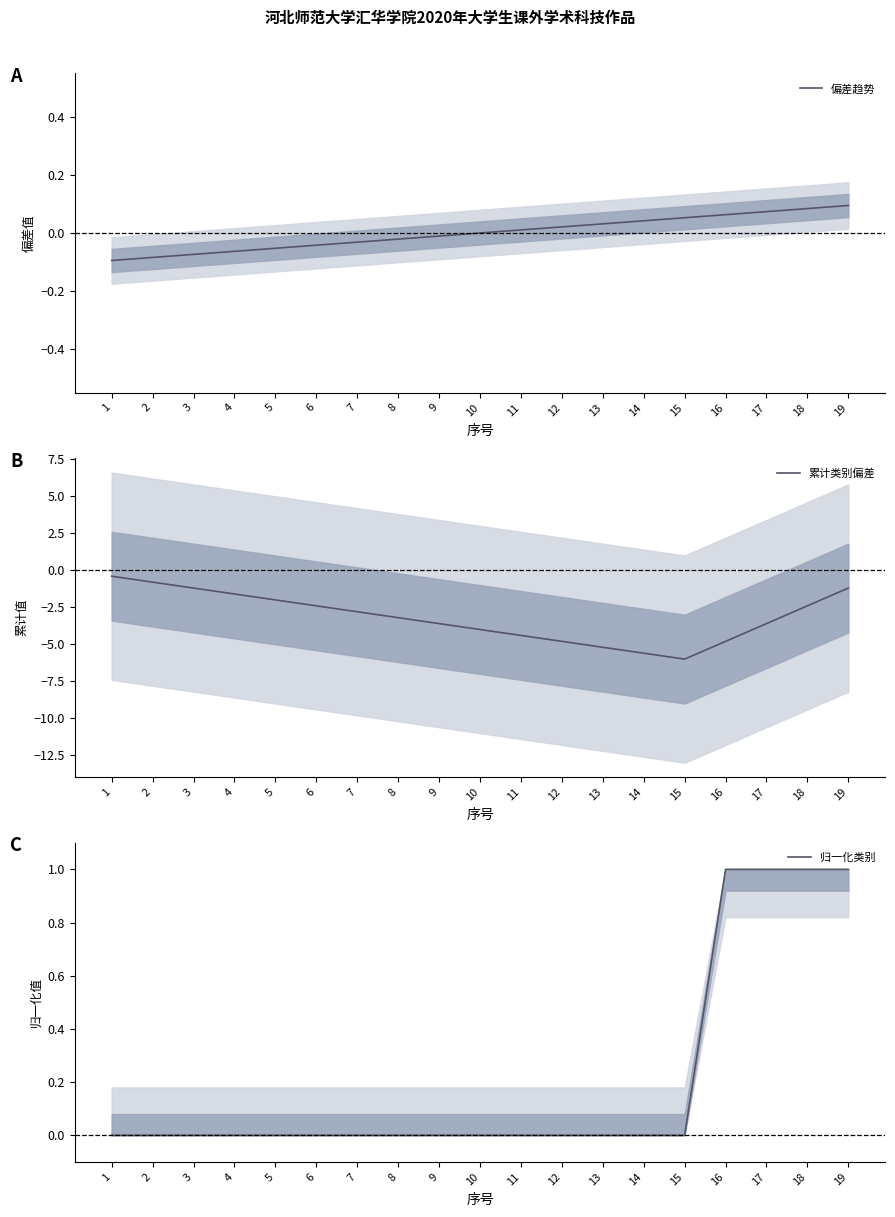

At which category does 累计类别偏差 reach its first local valley?

15